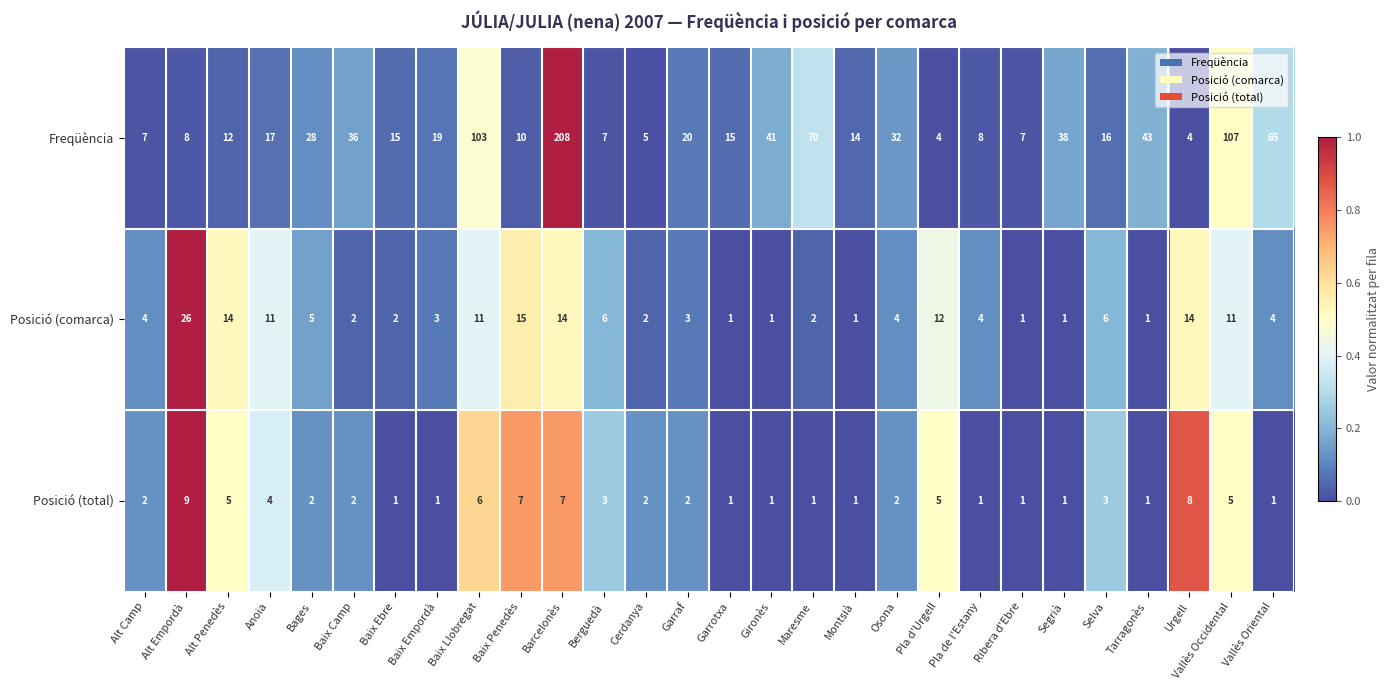

The value of Freqüència at Pla d'Urgell is 1. True or false?

False